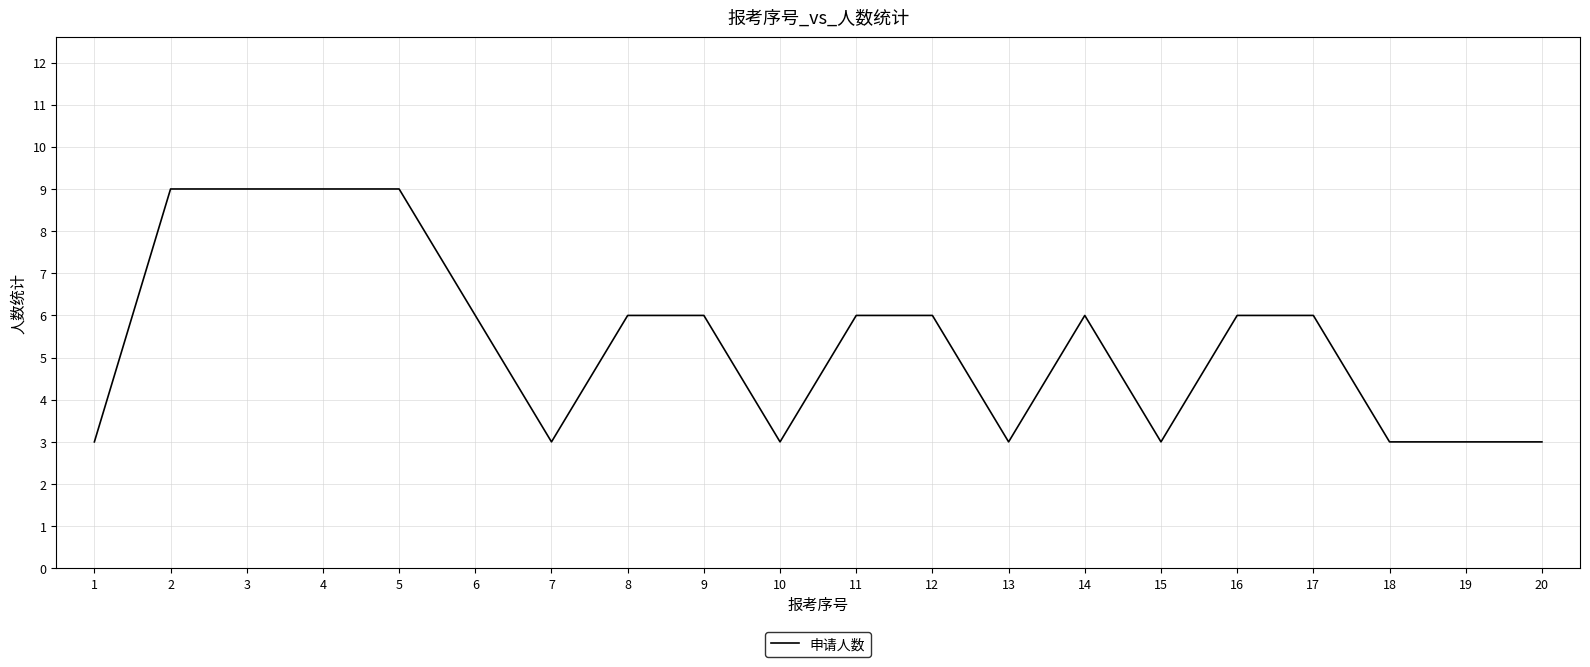

What is the average value?

5